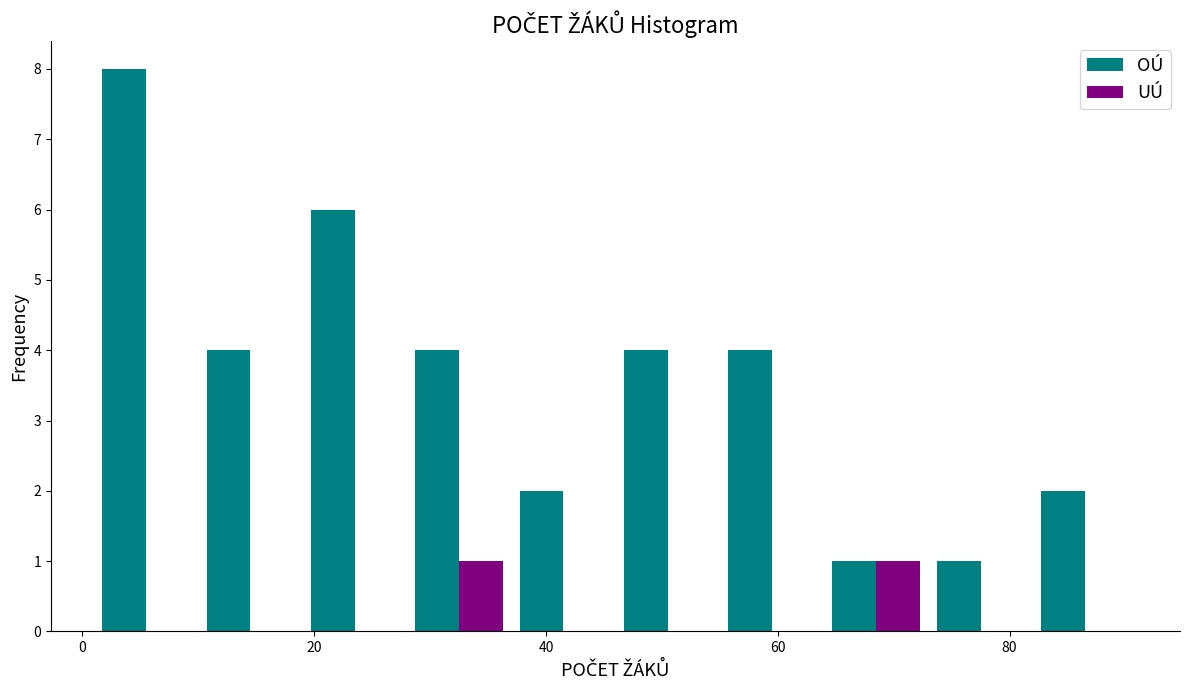

Reading left to right, transcribe this chart: for each range on the x-axis, give the height of each series' bar. Neither the bar edges nor the heights are printed on the chart, so give them approximately, as read against the axes.

1 to 10: OÚ=8	UÚ=0
10 to 19: OÚ=4	UÚ=0
19 to 28: OÚ=6	UÚ=0
28 to 37: OÚ=4	UÚ=1
37 to 46: OÚ=2	UÚ=0
46 to 55: OÚ=4	UÚ=0
55 to 64: OÚ=4	UÚ=0
64 to 73: OÚ=1	UÚ=1
73 to 82: OÚ=1	UÚ=0
82 to 91: OÚ=2	UÚ=0